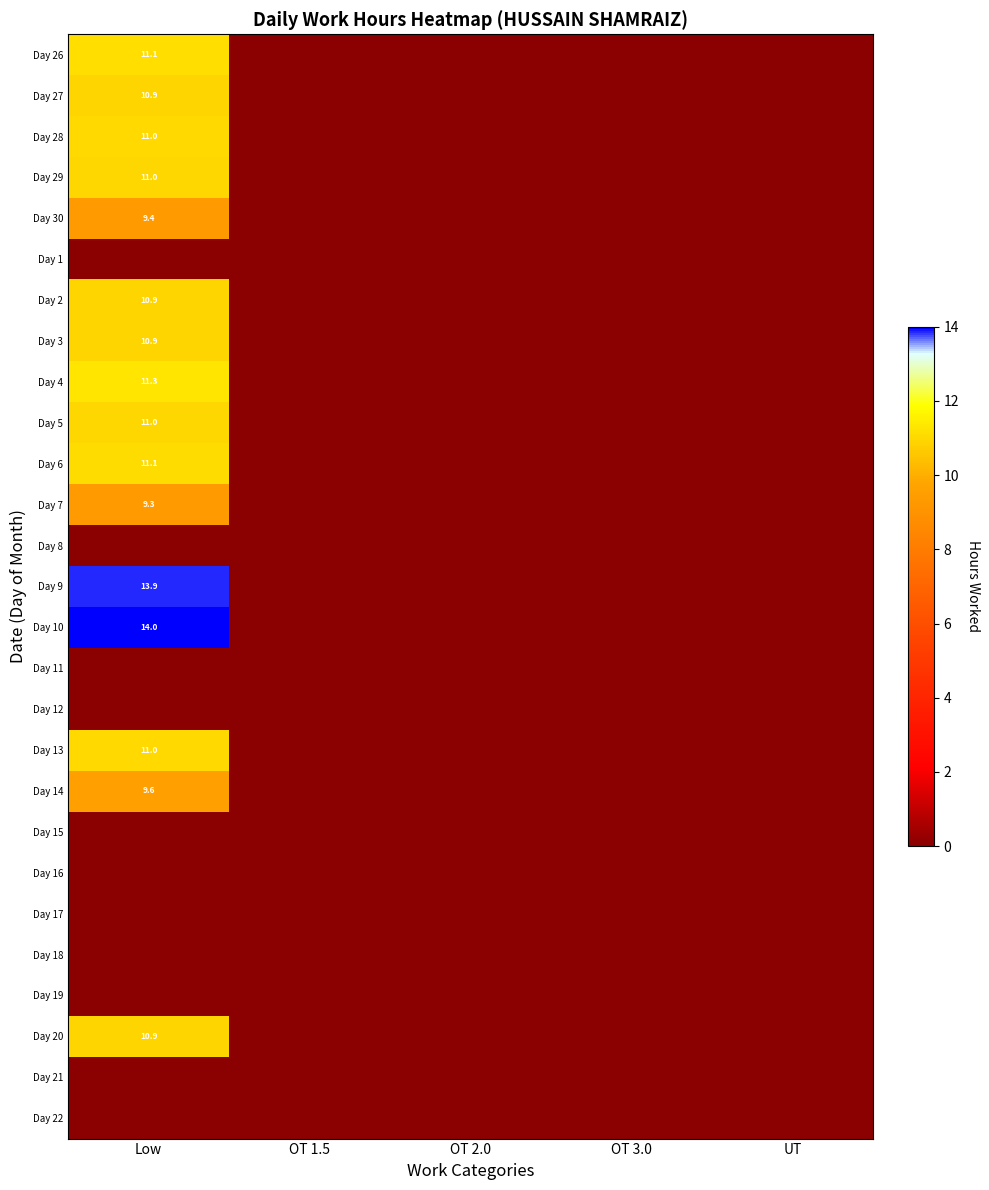

Is the value of Day 18 at OT 1.5 greater than the value of Day 1 at OT 3.0?

No